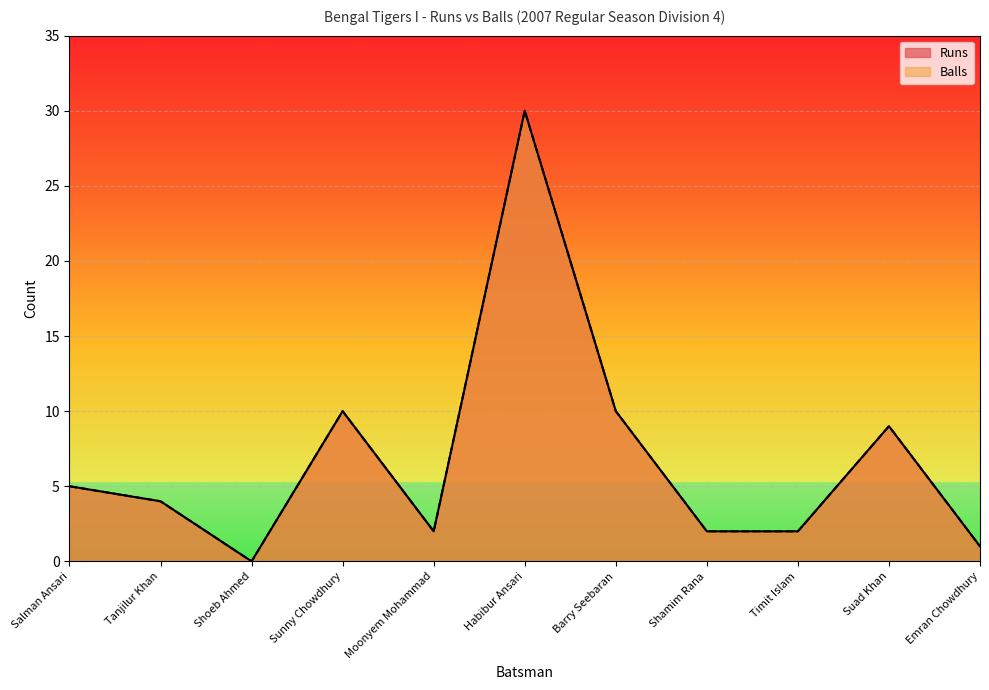

What is the average value of the Balls series?

7